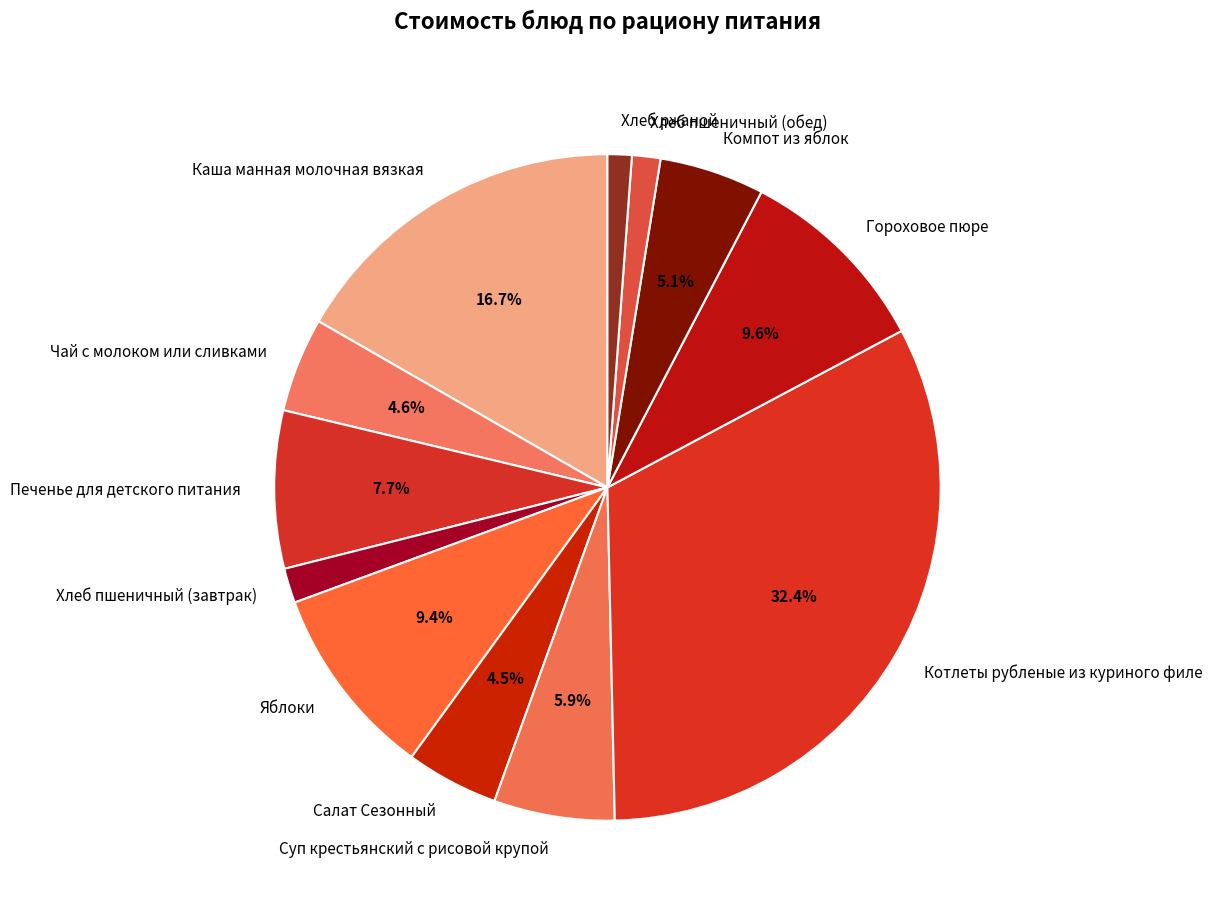

What percentage is the Гороховое пюре slice, to the nearest percent?

10%